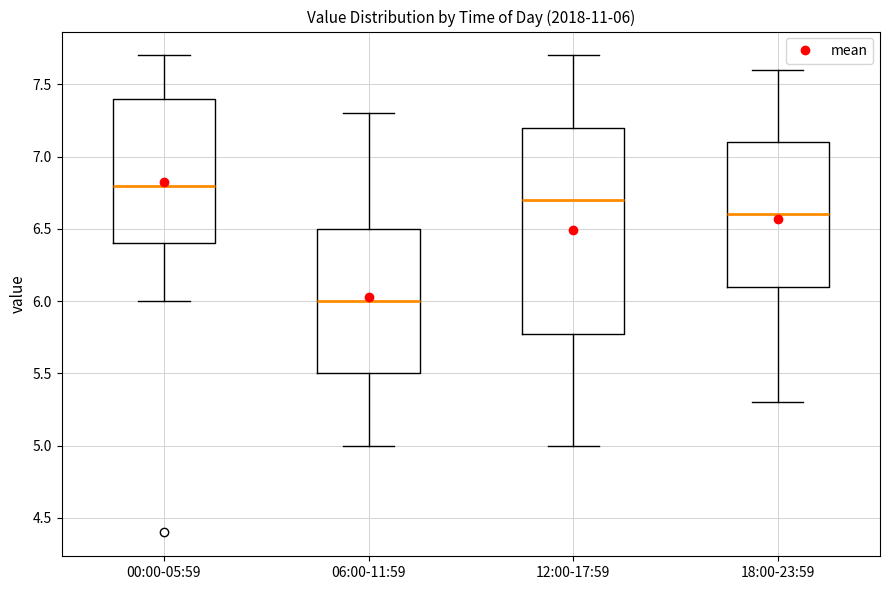

Which box is the tallest, from its lower edge to its upper edge?

12:00-17:59